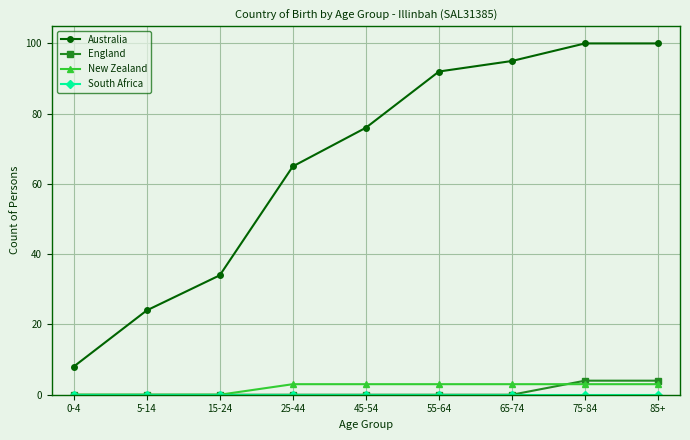

How many values in the Australia series are below 76?

4